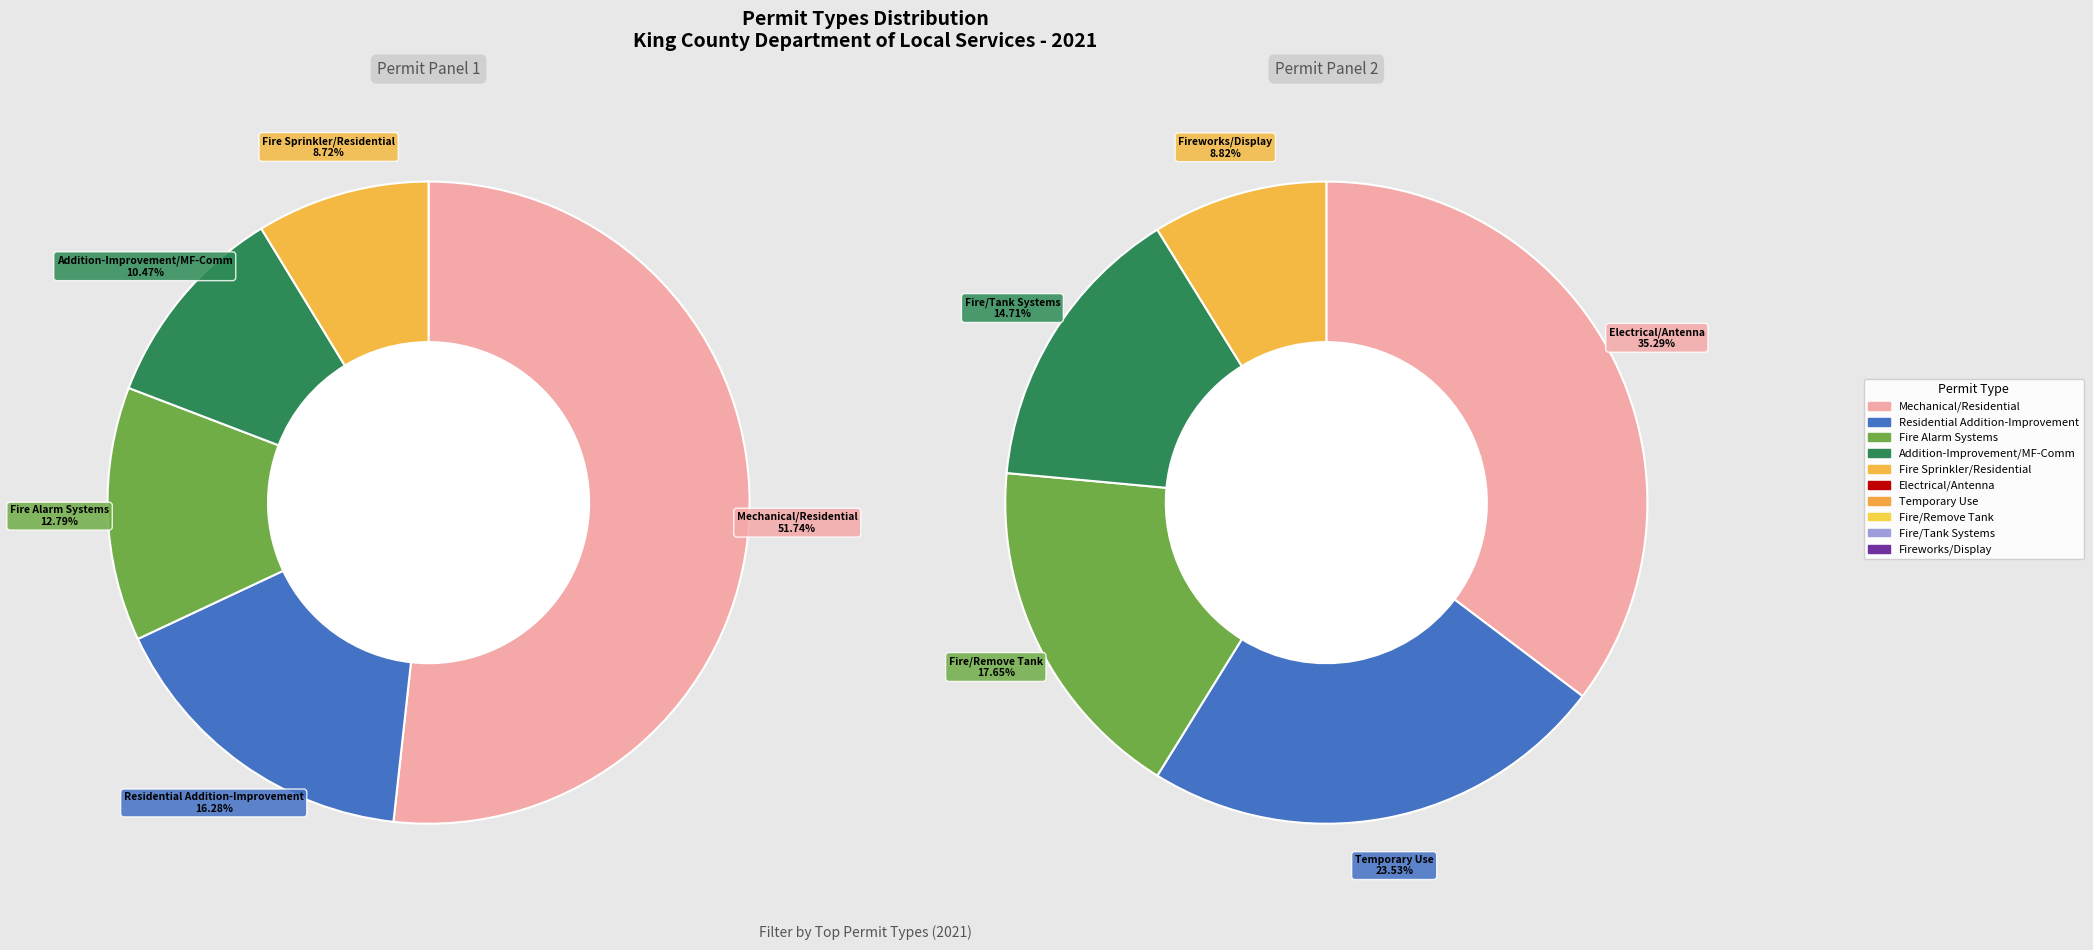

Does Building/Residential Building/Addition-Improvement account for over 50% of the chart?

No